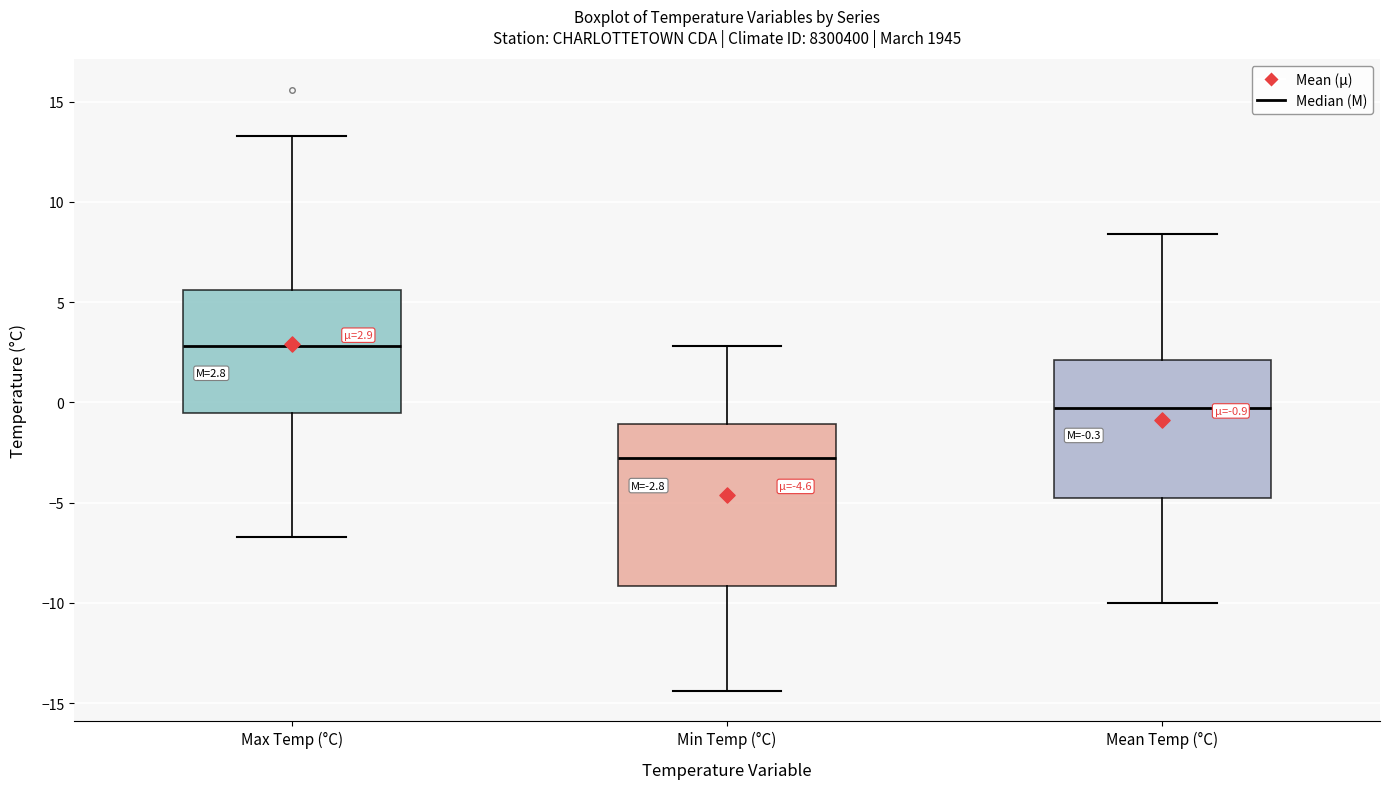

Which box has the highest median line?

Max Temp (°C)